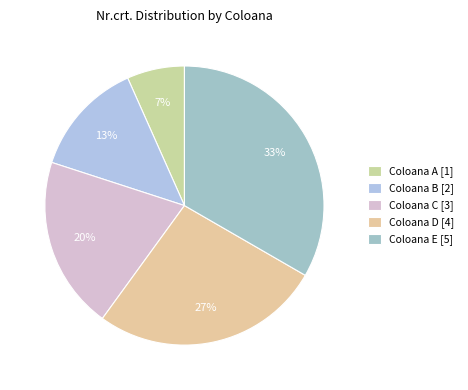

Does Coloana E represent more than half of the total?

No